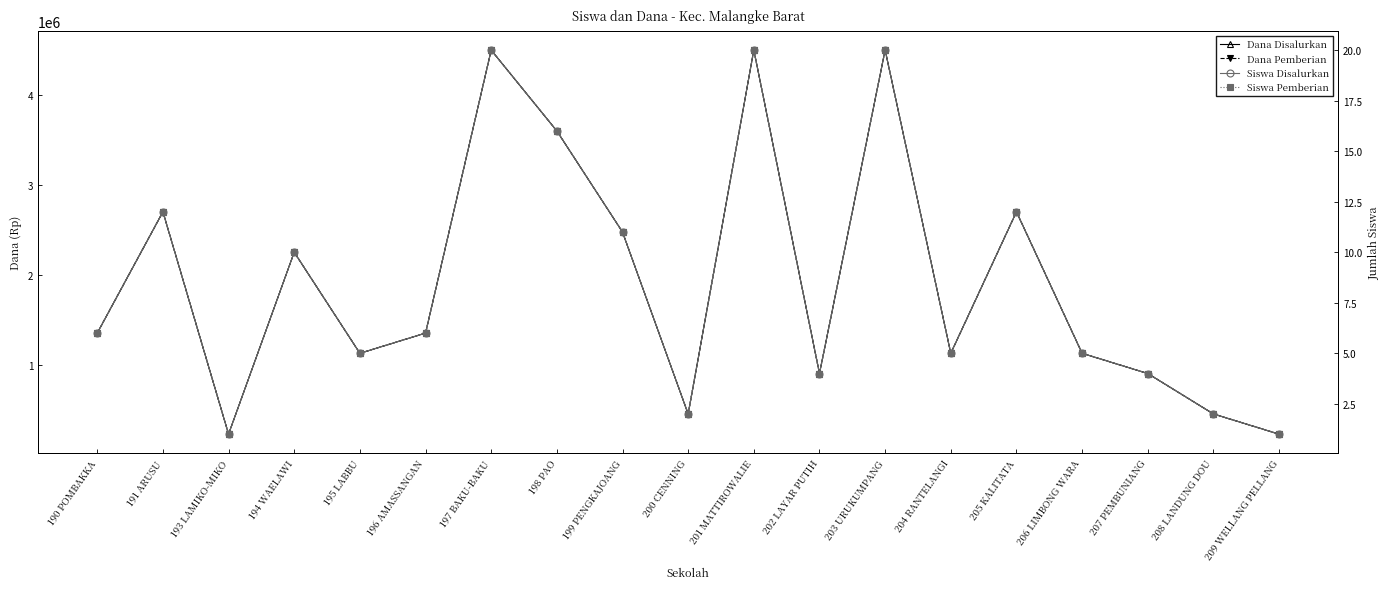

How many series are shown in this chart?

4